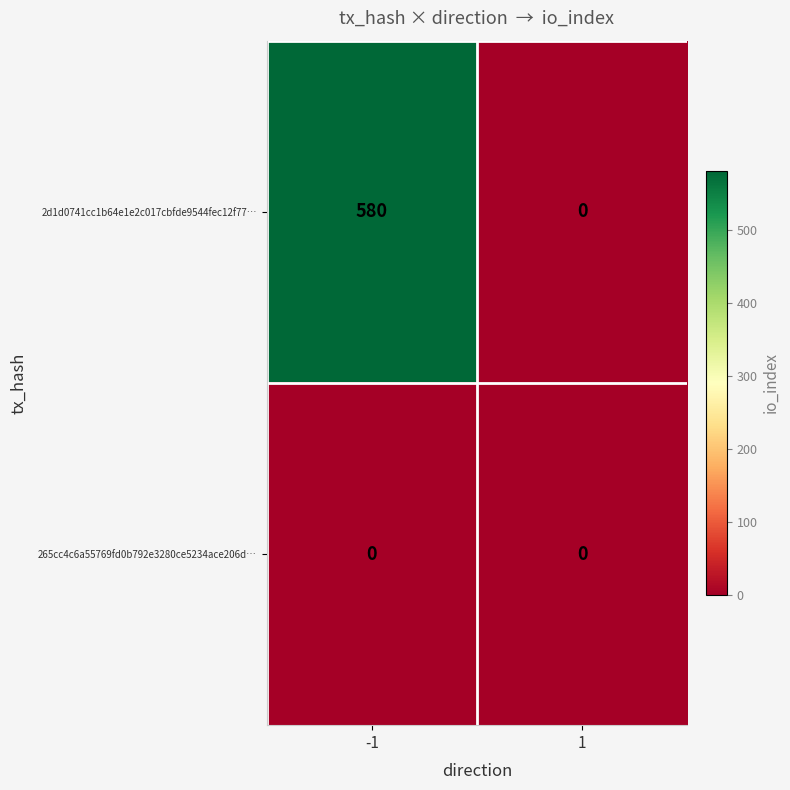

How many categories are shown in the chart?

2